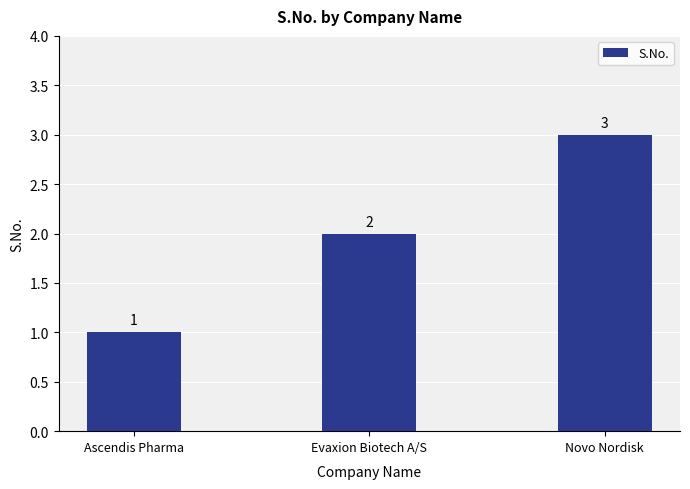

How many values are between 1 and 3?

3